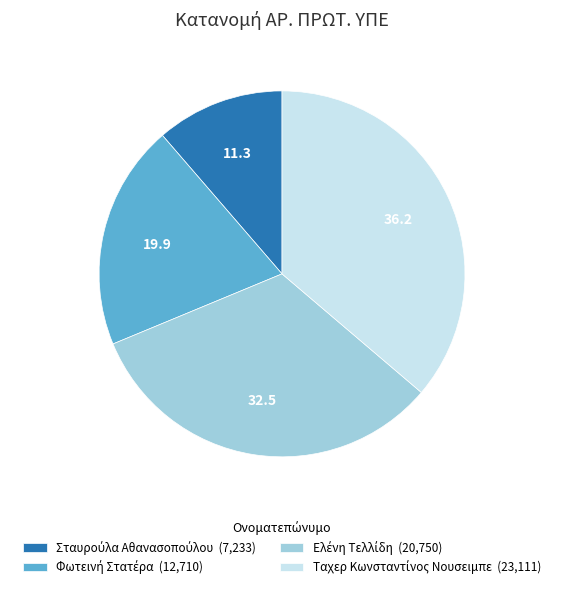

Is there any slice that represents more than half of the pie?

No